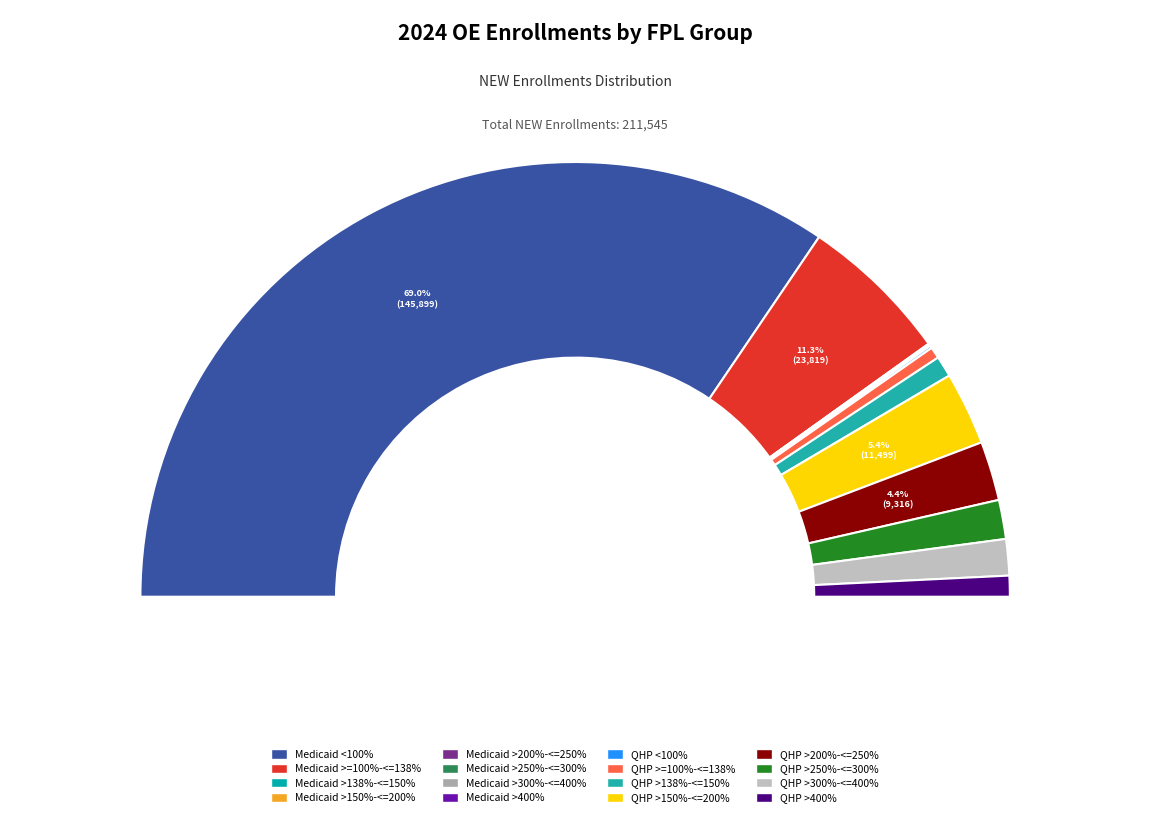

Does Medicaid <100% account for over 50% of the chart?

Yes